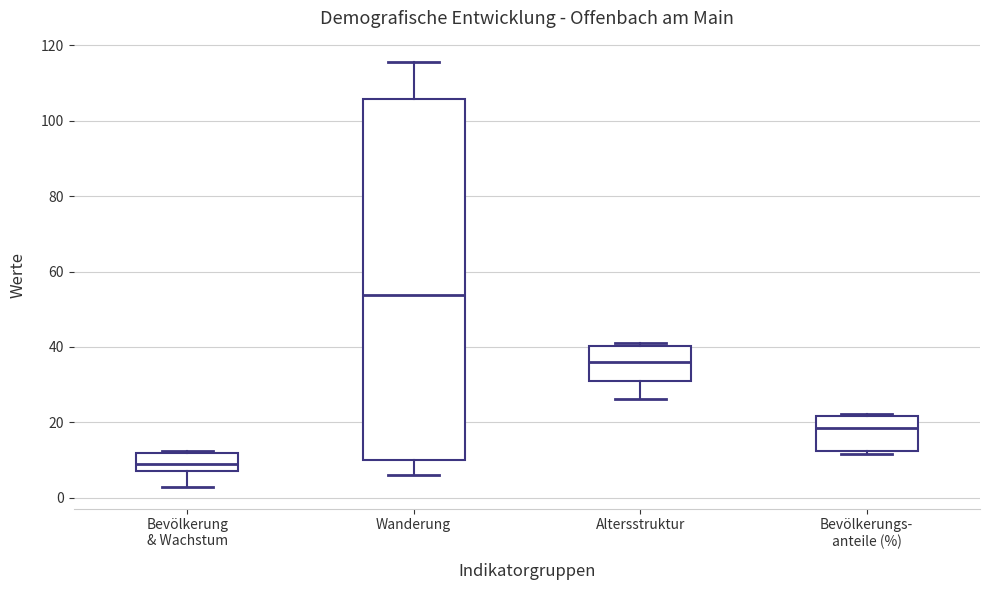

Which box has the highest median line?

Wanderung